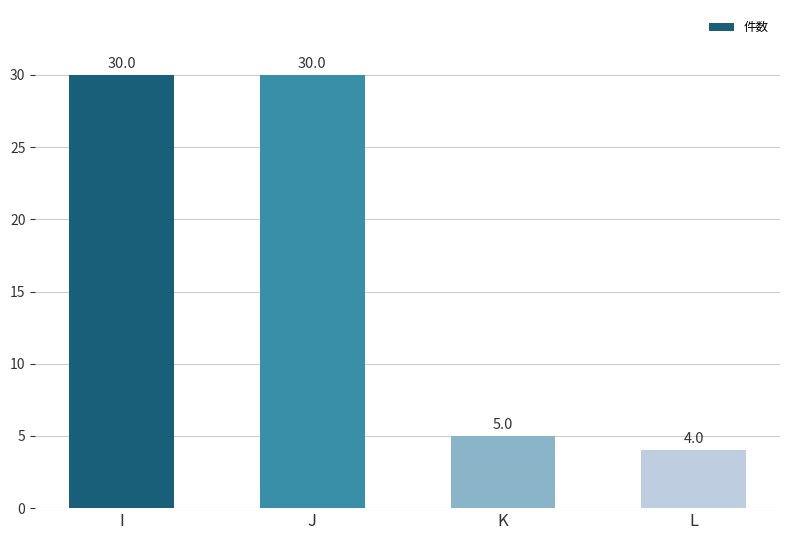

What is the average value?

17